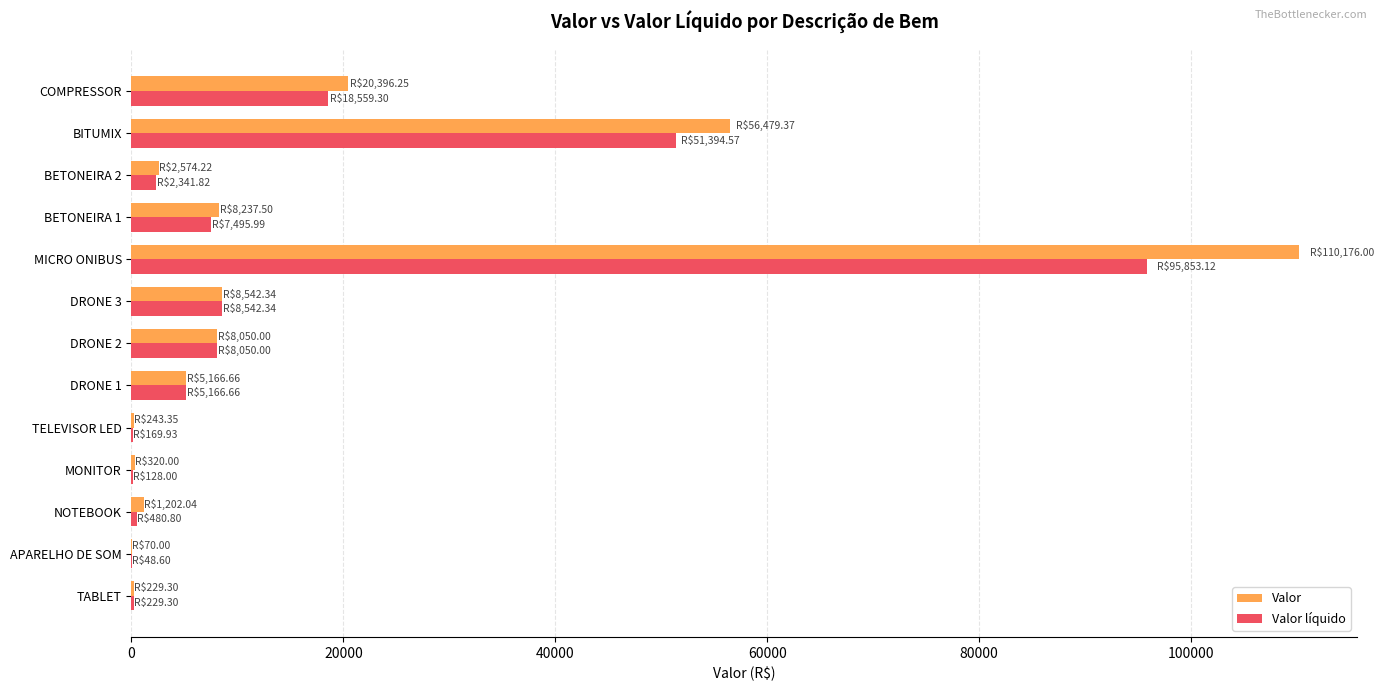

What are all the series names shown in the legend?

Valor, Valor líquido